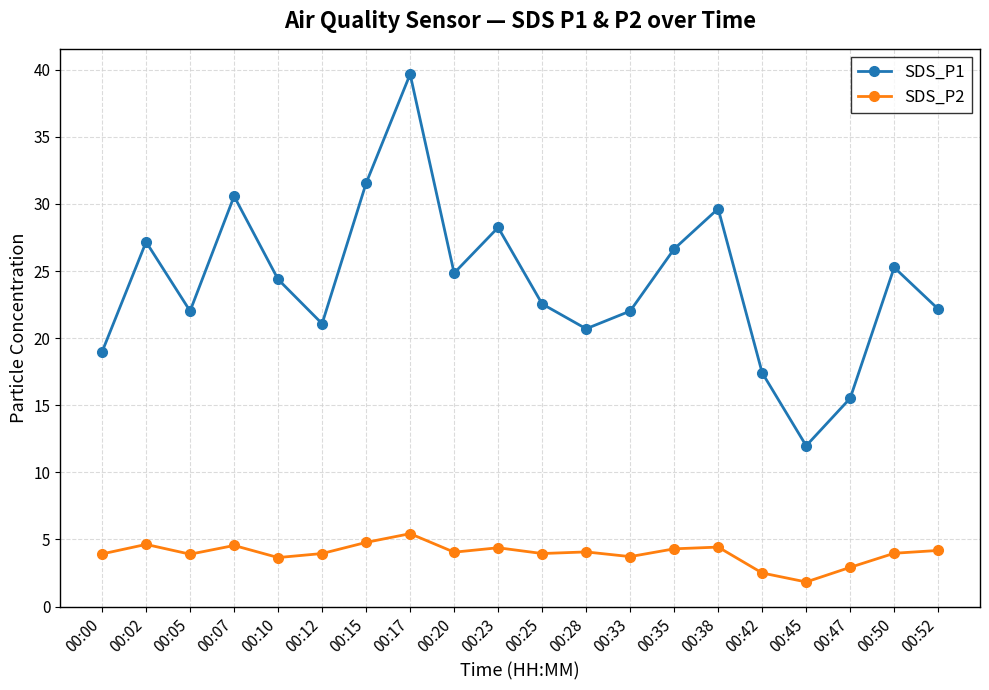

Is it true that SDS_P1 equals 8.2 at 00:00?

False